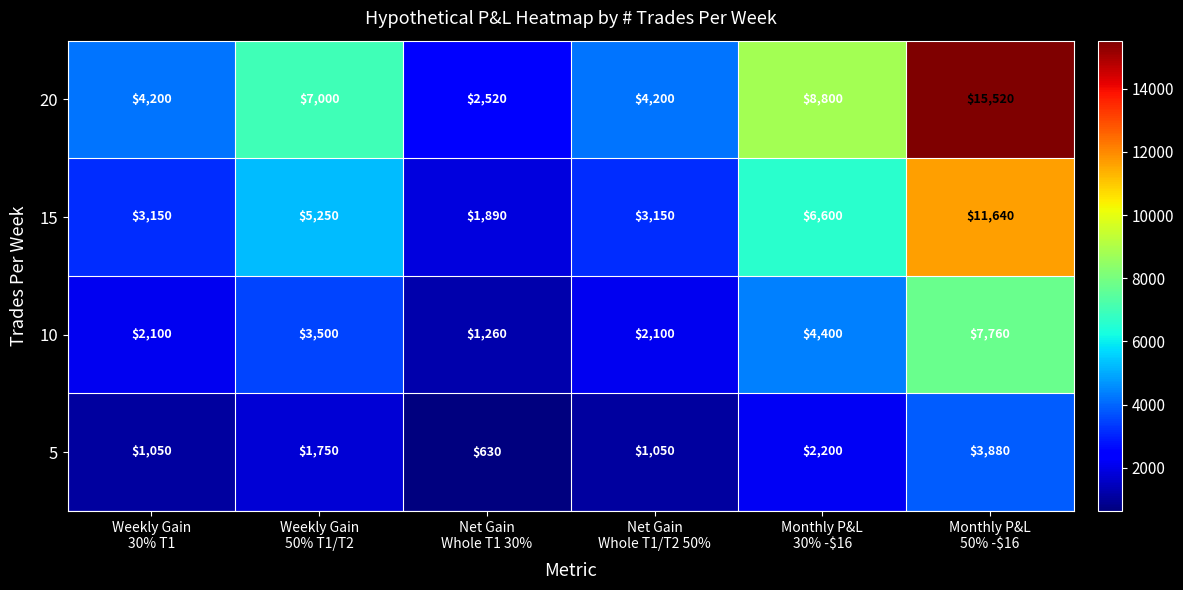

Reading left to right, what are all the values shown in this chart?

20: 4200	7000	2520	4200	8800	15520
15: 3150	5250	1890	3150	6600	11640
10: 2100	3500	1260	2100	4400	7760
5: 1050	1750	630	1050	2200	3880